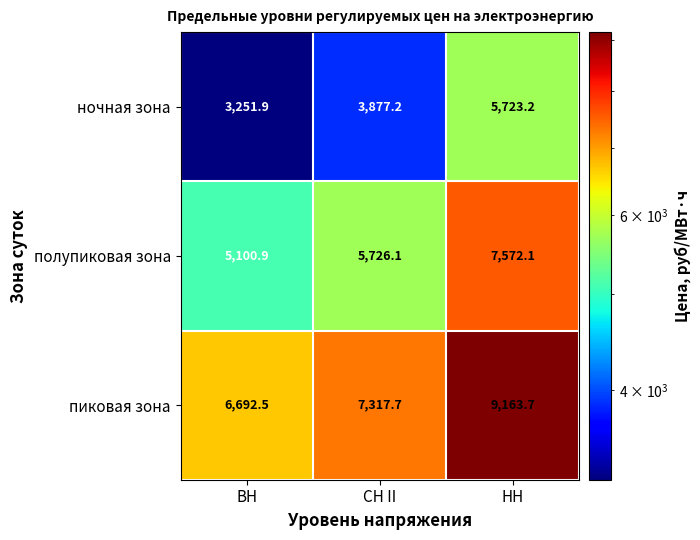

Reading left to right, list all the values displayed in this chart.

ночная зона: 3251.9	3877.2	5723.2
полупиковая зона: 5100.9	5726.1	7572.1
пиковая зона: 6692.5	7317.7	9163.7